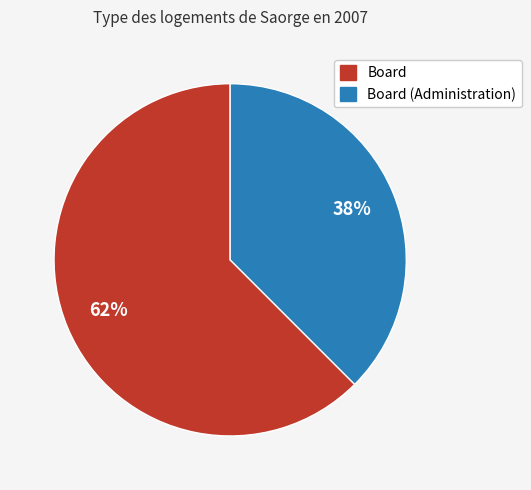

To the nearest percent, what is the average slice percentage?

50%